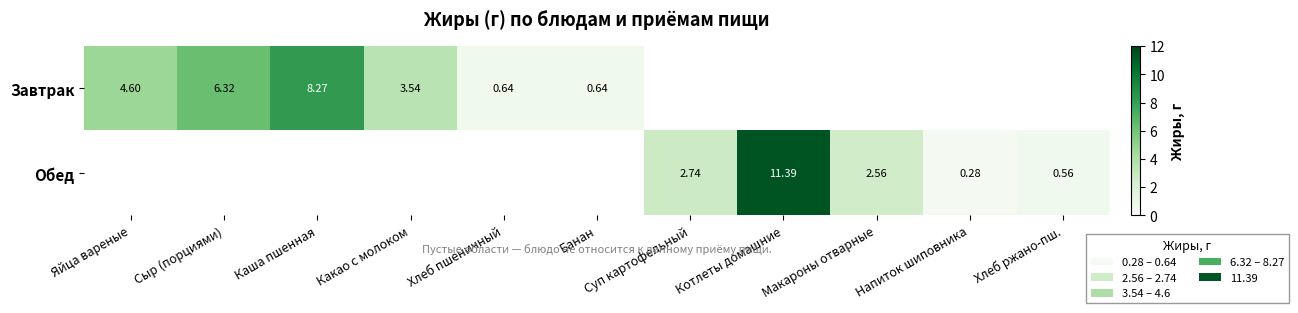

At which category is the sum across all series the highest?

Котлеты домашние